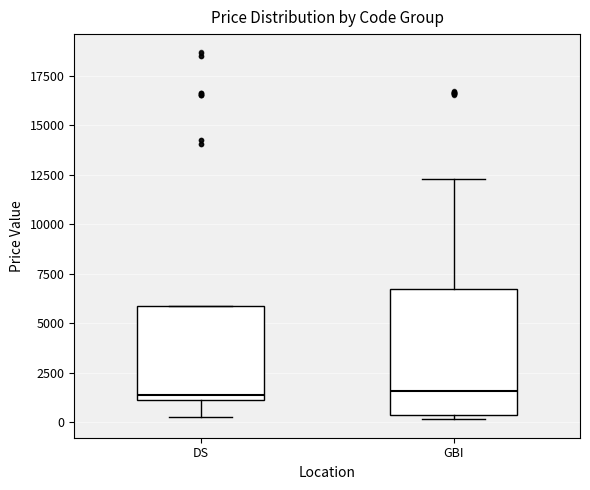

Where is the upper edge of the box for DS on the y-axis? The values are not printed on the chart, so give them approximately, as read against the axis.

6000